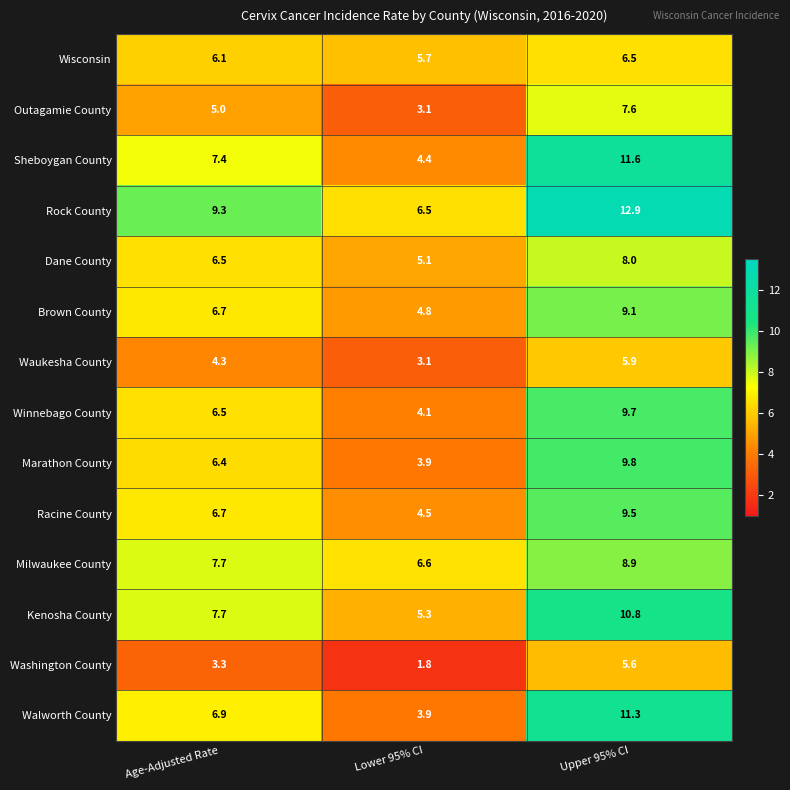

At which category does the chart reach its peak across all series?

Upper 95% CI